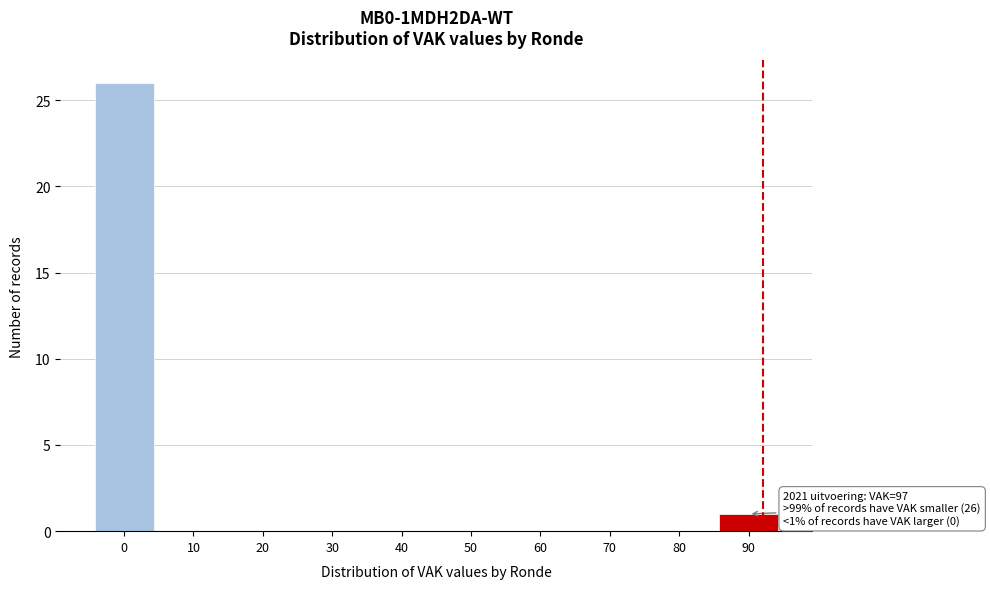

Reading left to right, transcribe all the data shown in this chart.

0=26	10=0	20=0	30=0	40=0	50=0	60=0	70=0	80=0	90=1